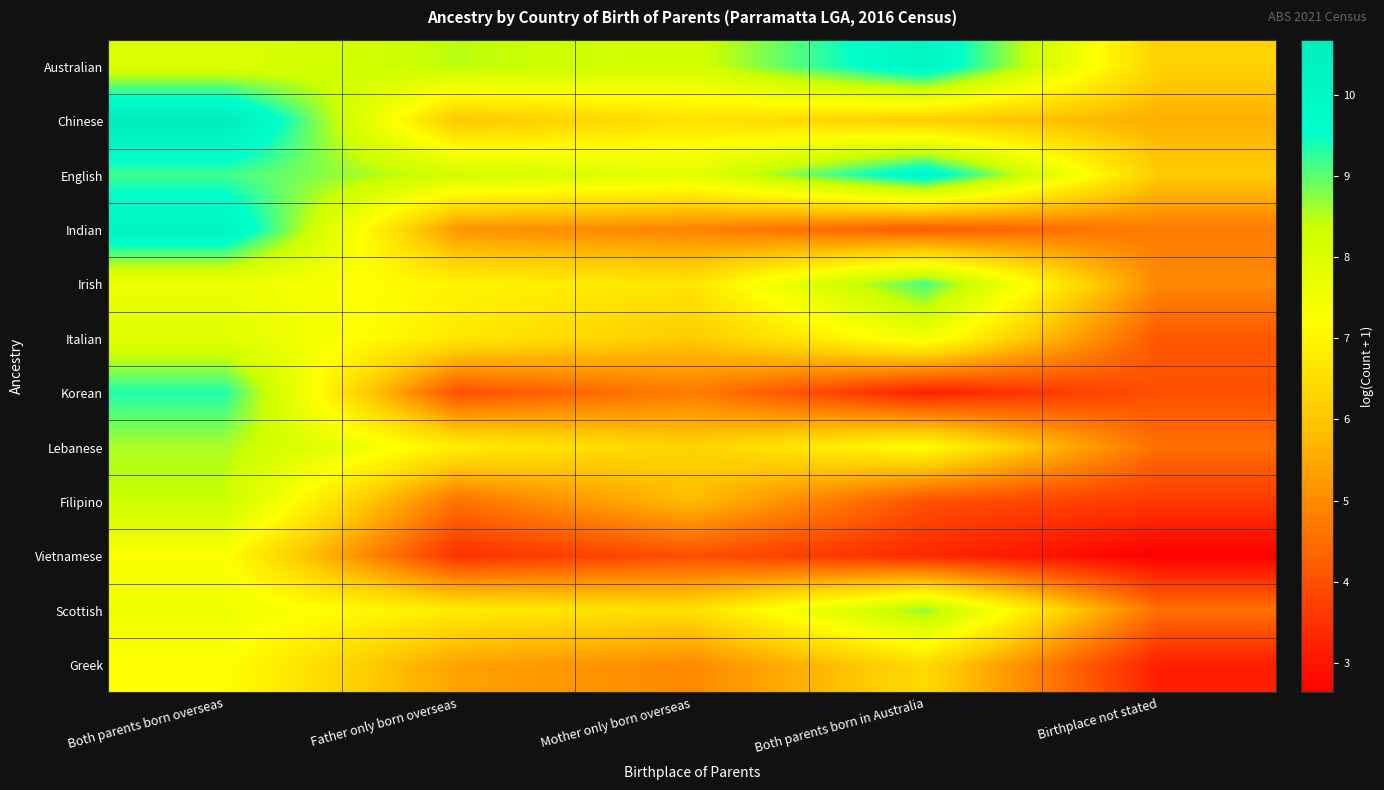

Reading right to left, extract all data points from this chart.

Australian: Birthplace not stated=6.2	Both parents born in Australia=10.1	Mother only born overseas=8.2	Father only born overseas=8.5	Both parents born overseas=8.0
Chinese: Birthplace not stated=5.6	Both parents born in Australia=6.1	Mother only born overseas=6.6	Father only born overseas=6.0	Both parents born overseas=10.7
English: Birthplace not stated=6.1	Both parents born in Australia=10.0	Mother only born overseas=7.8	Father only born overseas=8.2	Both parents born overseas=9.2
Indian: Birthplace not stated=4.7	Both parents born in Australia=4.2	Mother only born overseas=4.9	Father only born overseas=5.1	Both parents born overseas=10.2
Irish: Birthplace not stated=4.9	Both parents born in Australia=9.1	Mother only born overseas=6.7	Father only born overseas=7.0	Both parents born overseas=7.6
Italian: Birthplace not stated=4.1	Both parents born in Australia=7.6	Mother only born overseas=6.1	Father only born overseas=6.7	Both parents born overseas=7.9
Korean: Birthplace not stated=4.0	Both parents born in Australia=3.2	Mother only born overseas=4.7	Father only born overseas=4.0	Both parents born overseas=9.4
Lebanese: Birthplace not stated=4.5	Both parents born in Australia=7.2	Mother only born overseas=6.2	Father only born overseas=6.9	Both parents born overseas=8.6
Filipino: Birthplace not stated=3.6	Both parents born in Australia=4.0	Mother only born overseas=5.8	Father only born overseas=4.6	Both parents born overseas=8.4
Vietnamese: Birthplace not stated=2.6	Both parents born in Australia=3.3	Mother only born overseas=4.0	Father only born overseas=3.5	Both parents born overseas=7.3
Scottish: Birthplace not stated=4.5	Both parents born in Australia=8.7	Mother only born overseas=6.5	Father only born overseas=6.8	Both parents born overseas=7.6
Greek: Birthplace not stated=3.2	Both parents born in Australia=6.4	Mother only born overseas=5.0	Father only born overseas=5.4	Both parents born overseas=7.2